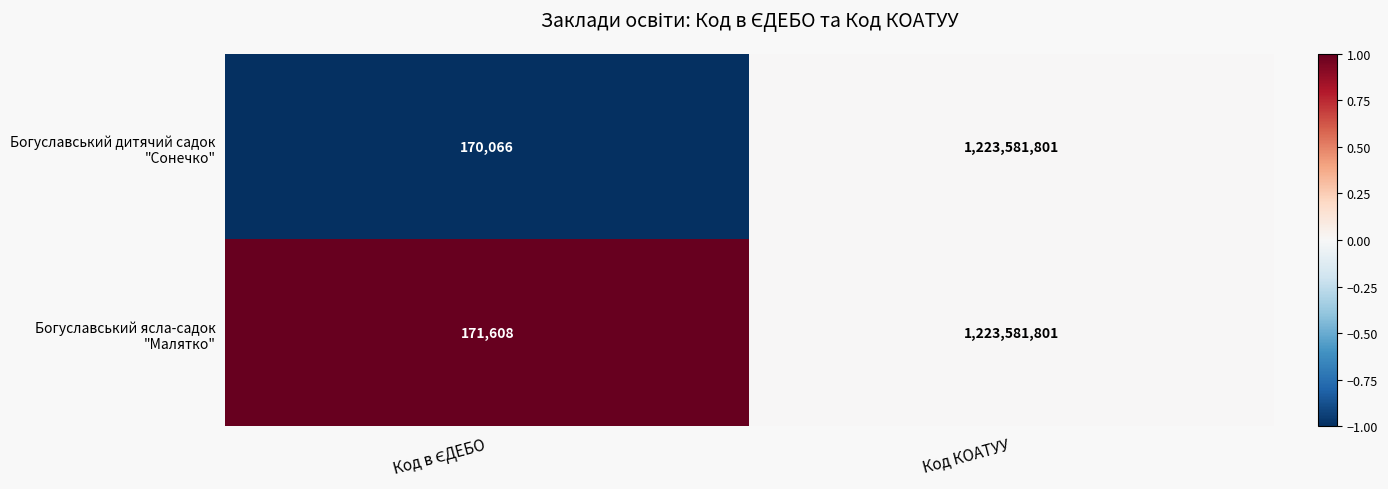

What is the greatest value displayed?

1223581801